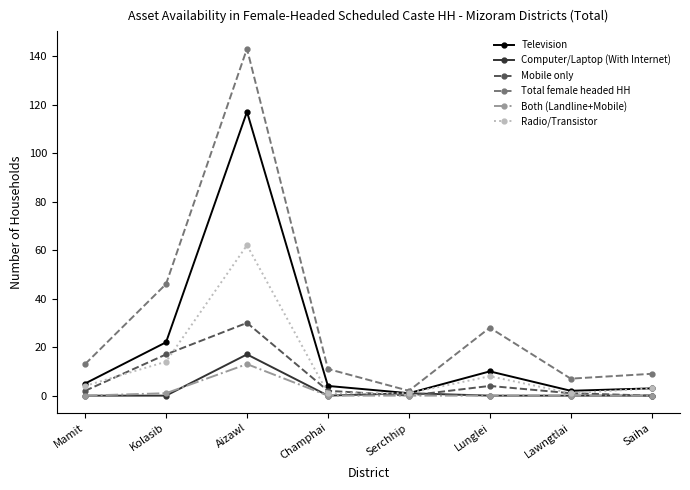

What is the difference between the second highest and minimum values in the Television series?

21